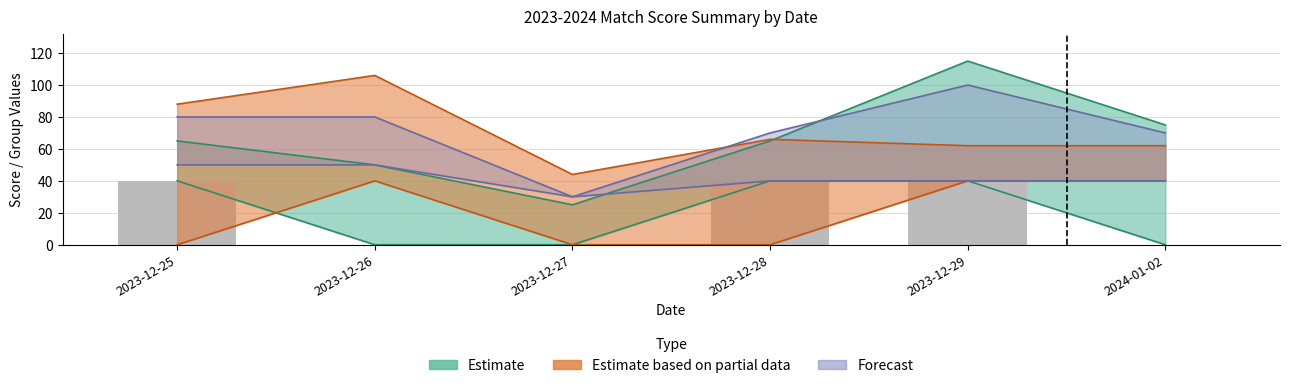

How many categories are shown in the chart?

6